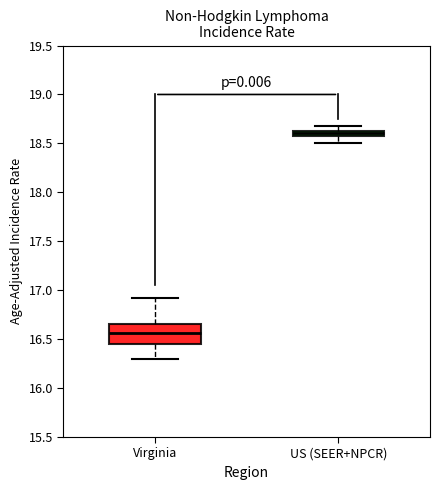

Where is the lower edge of the box for US (SEER+NPCR) on the y-axis? The values are not printed on the chart, so give them approximately, as read against the axis.

18.60